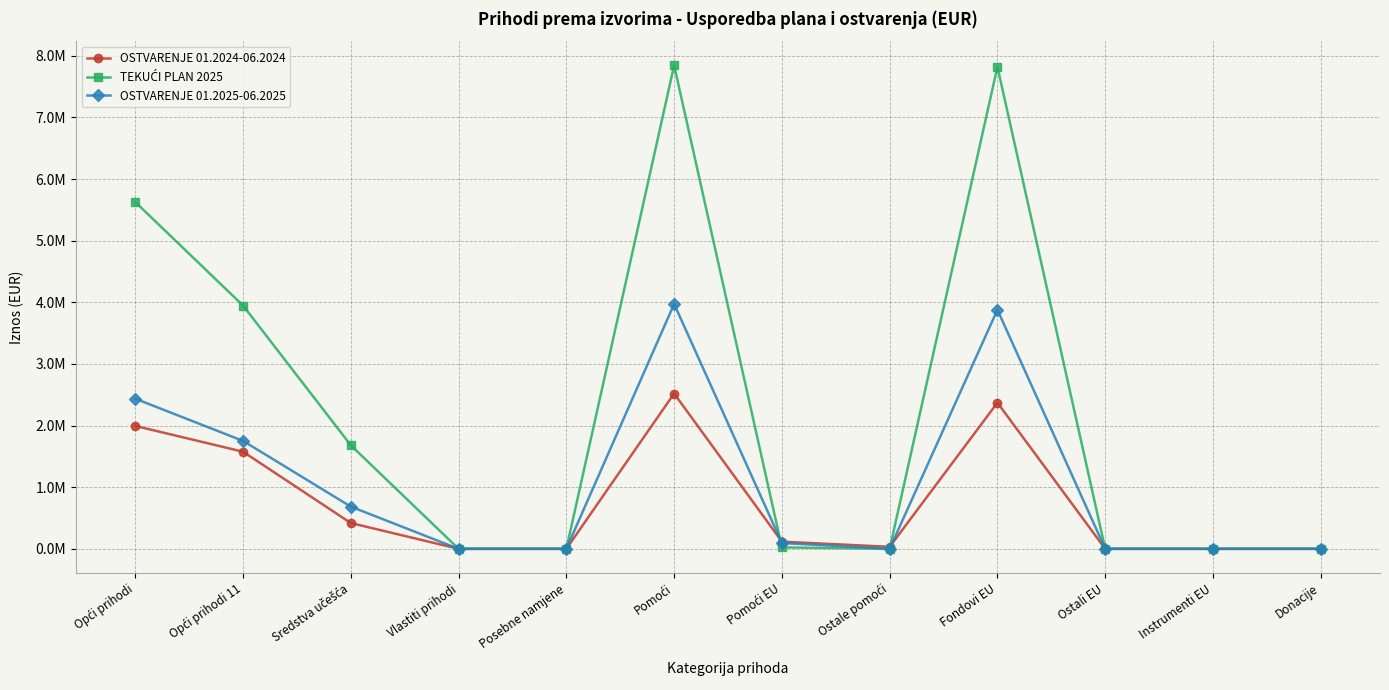

Where is TEKUĆI PLAN 2025 nearest to the value 3922429?

Opći prihodi 11